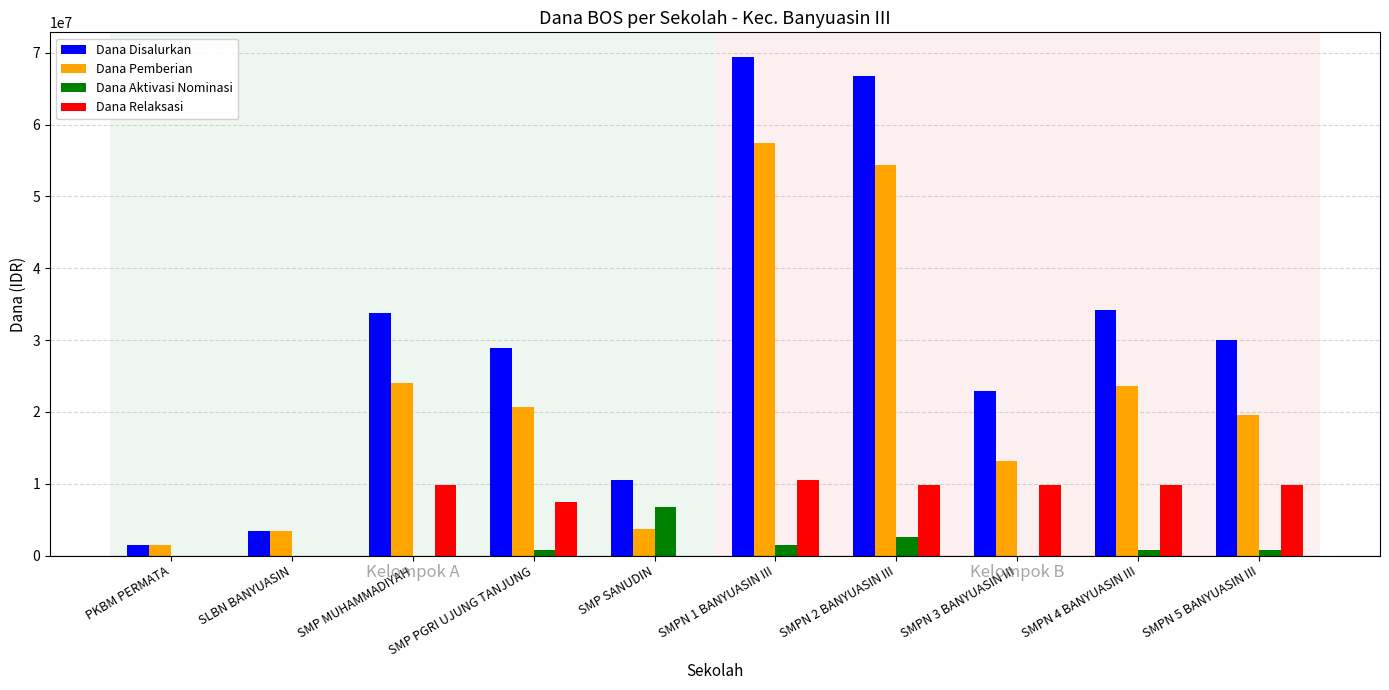

What is the total value across all series at SLBN BANYUASIN?

6750000